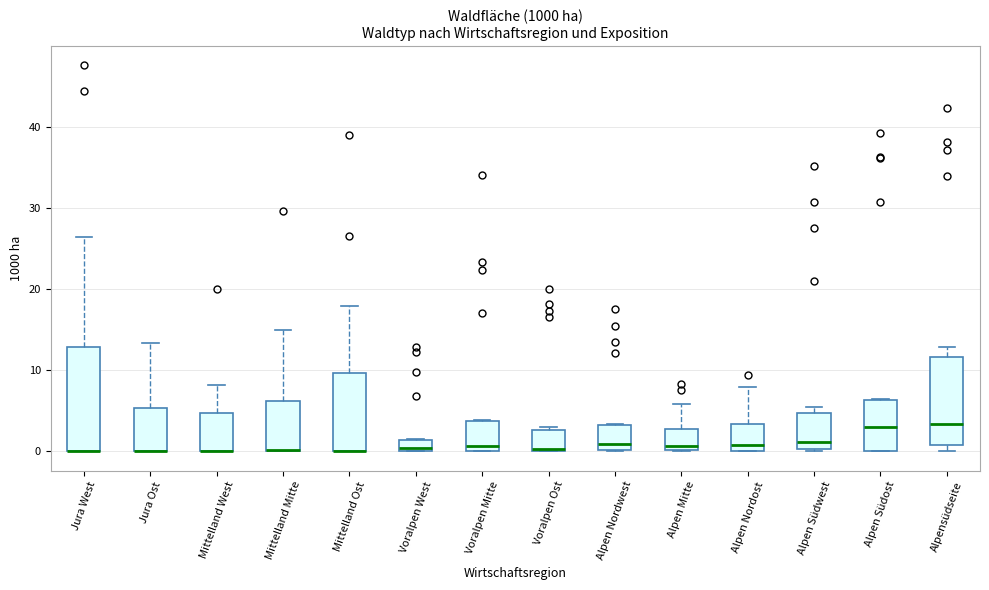

Which box is the tallest, from its lower edge to its upper edge?

Jura West